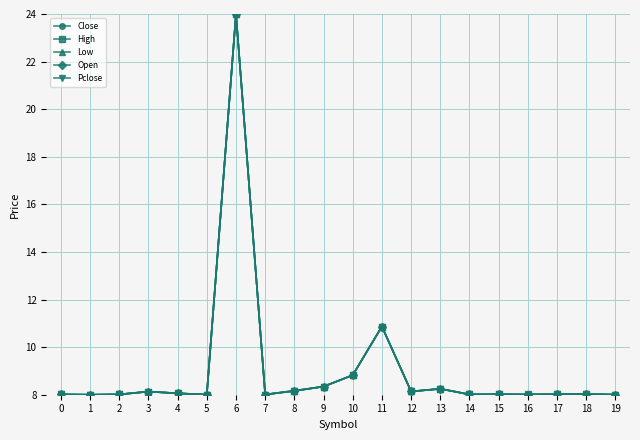

What is the value of the Open point at the 4th from the left?

8.1